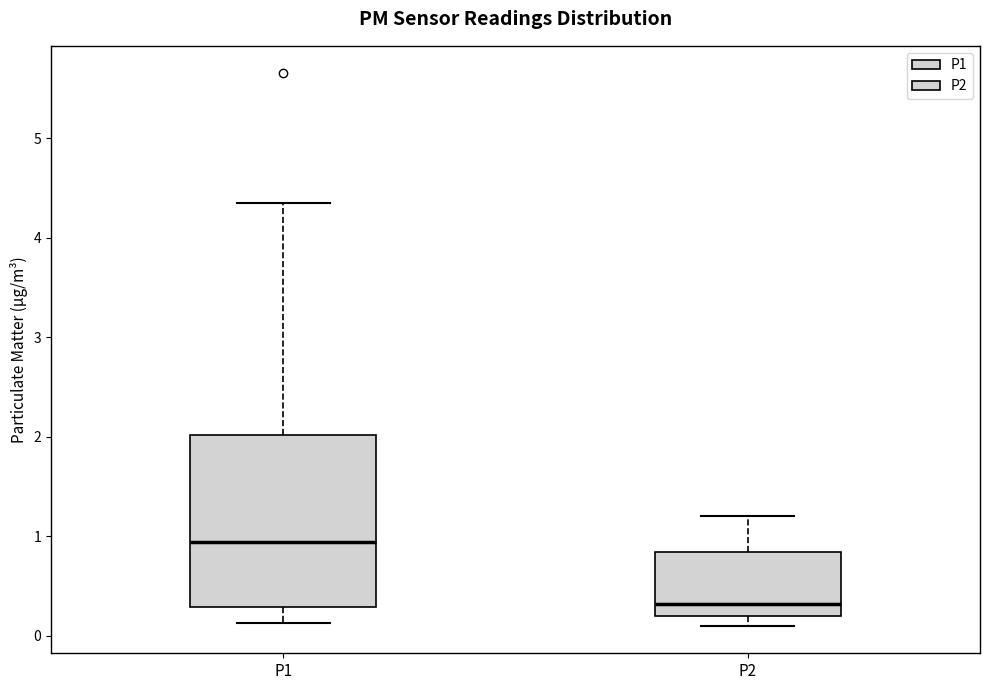

Reading left to right, transcribe this box plot: for each box, give where its median line is, the range the box spans, and where its two whiskers end, as read against the y-axis. The values are not printed on the chart, so give them approximately, as read against the axis.

P1: median 0.9, box 0.3 to 2.0, whiskers 0.1 to 4.4
P2: median 0.3, box 0.2 to 0.8, whiskers 0.1 to 1.2